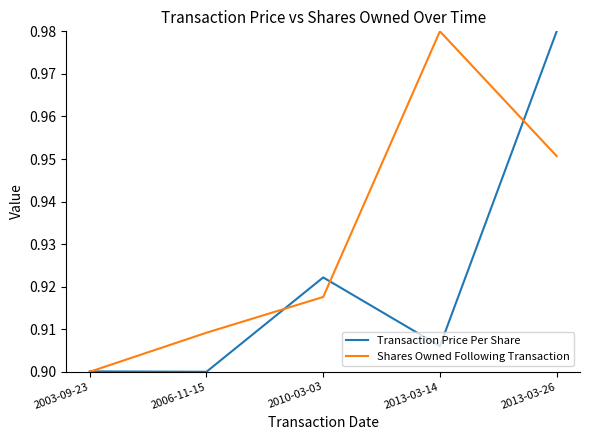

Is the value of Transaction Price Per Share at 2013-03-26 greater than the value of Shares Owned Following Transaction at 2006-11-15?

Yes